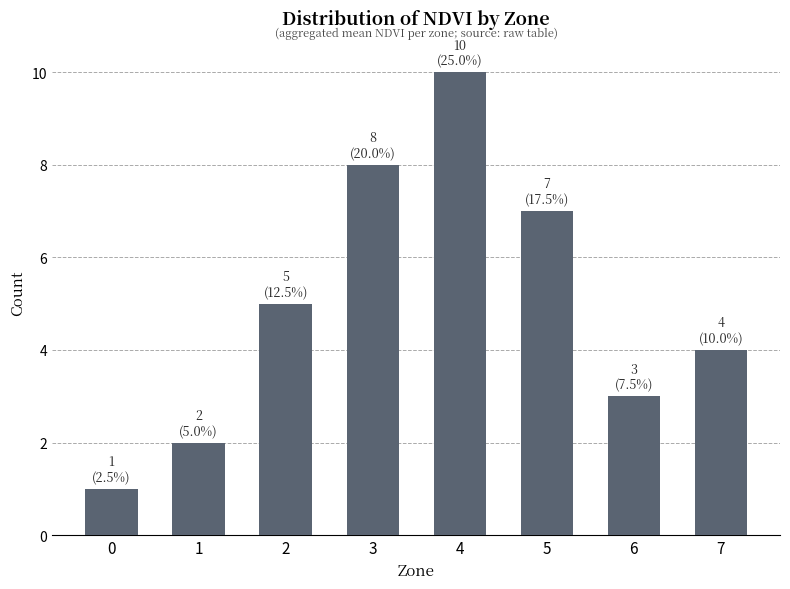

True or false: the data shows 6 at 7.

False